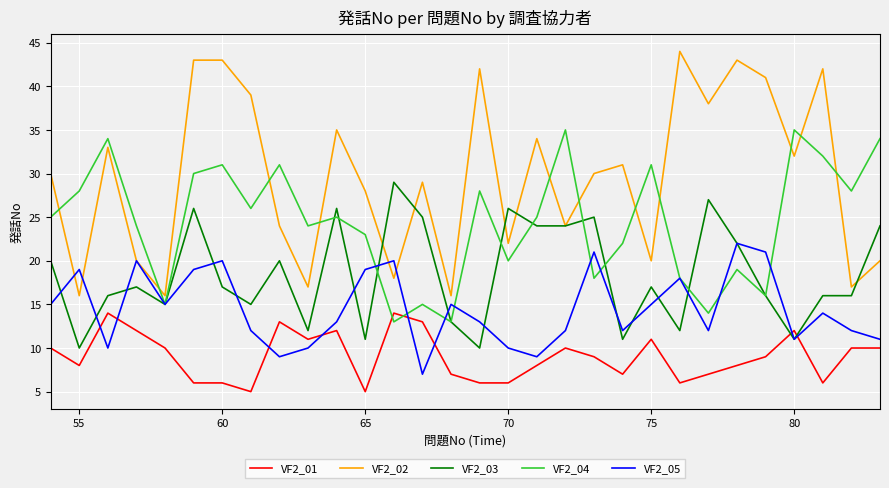

List the series in order of their overall mean, lowest first.

VF2_01, VF2_05, VF2_03, VF2_04, VF2_02